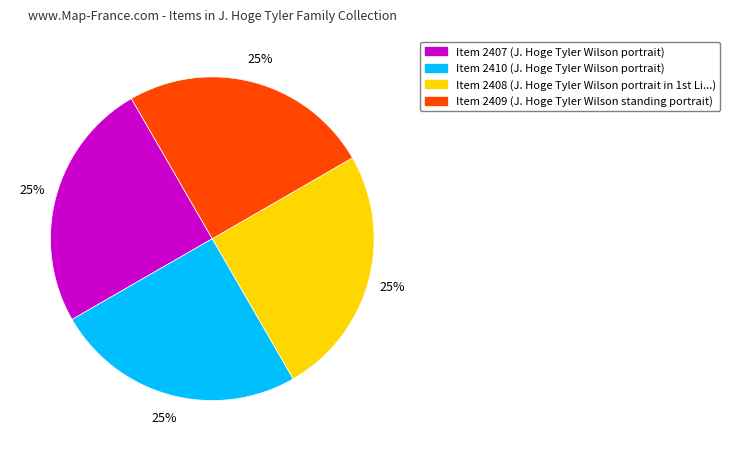

How many segments does this pie chart have?

4